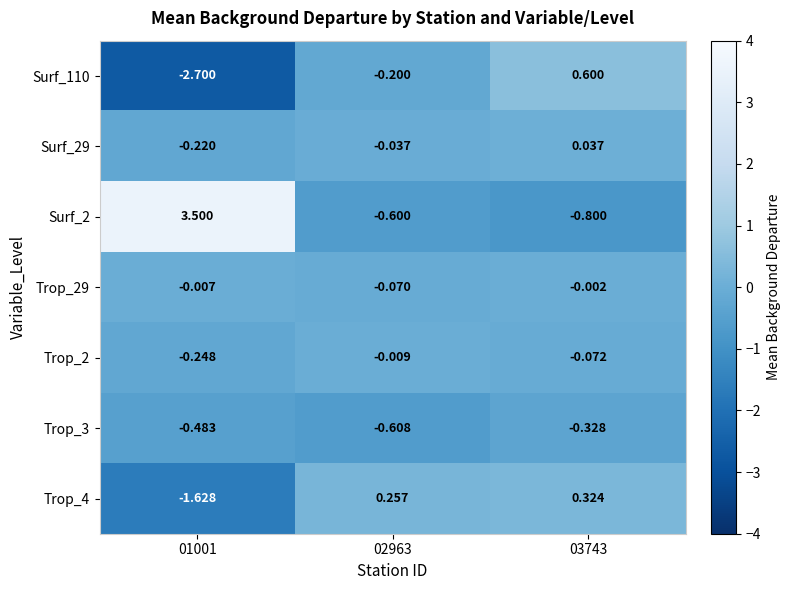

Rank the series at 03743 from lowest to highest value.

Surf_2, Trop_3, Trop_2, Trop_29, Surf_29, Trop_4, Surf_110